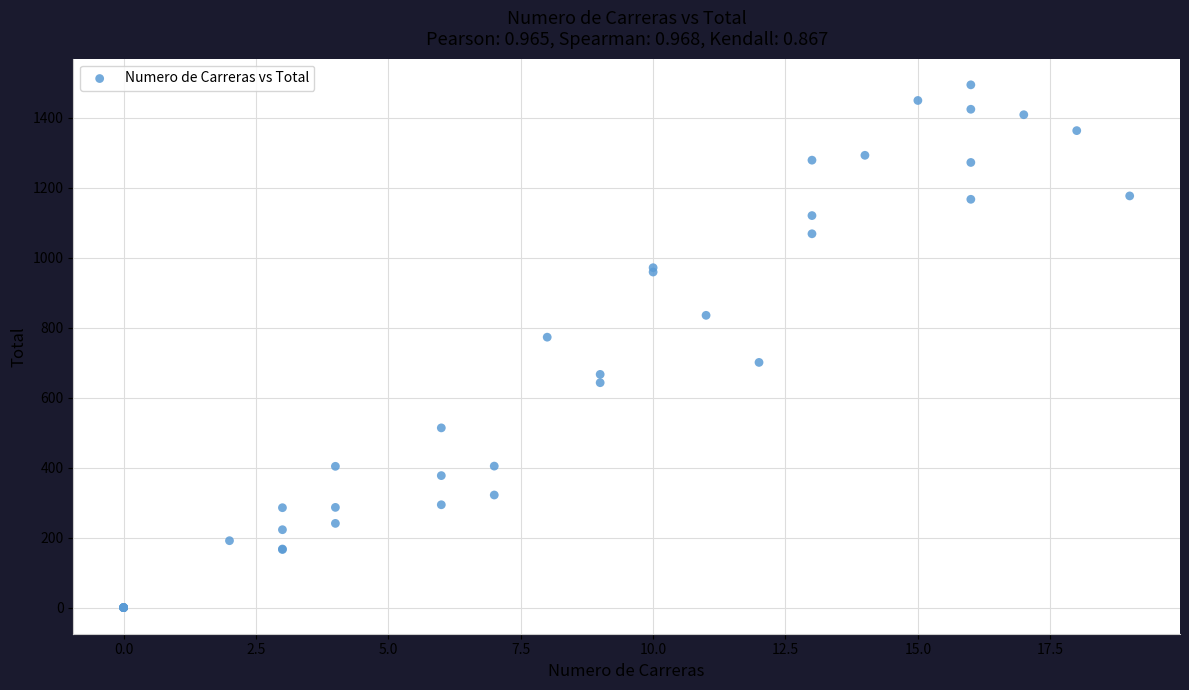

What Y value in the scatter plot is closest to 747?

773.2